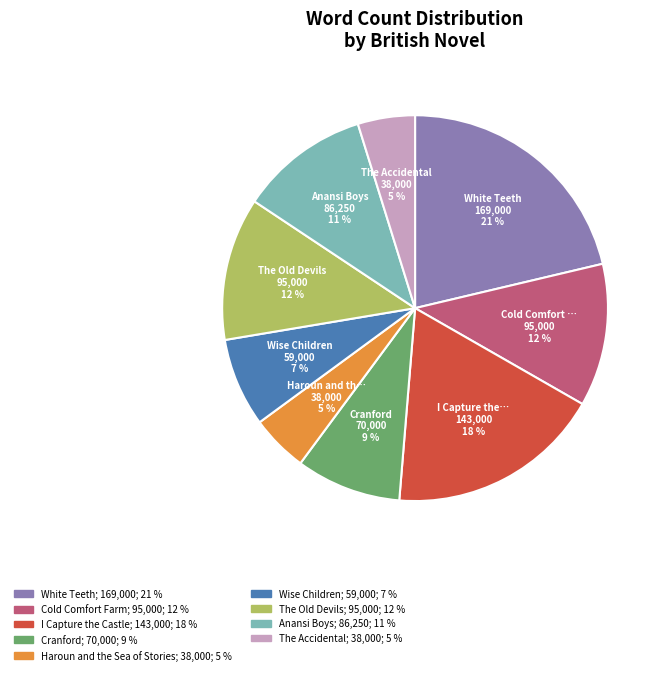

Is there any slice that represents more than half of the pie?

No